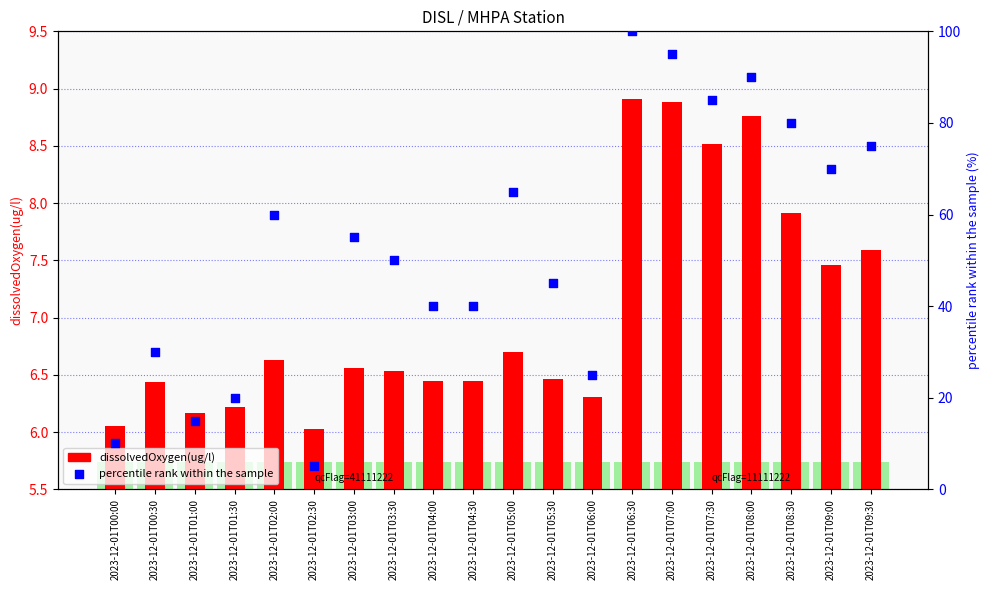

Which series has the largest total across all categories?

percentile rank within the sample